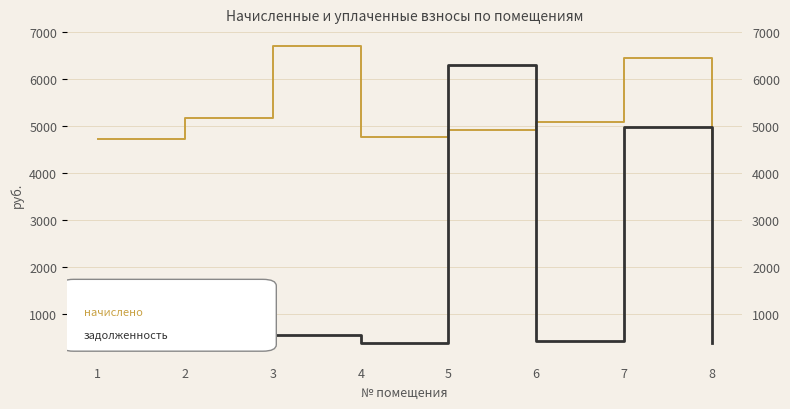

What is the total value across all series at 8?

5132.1